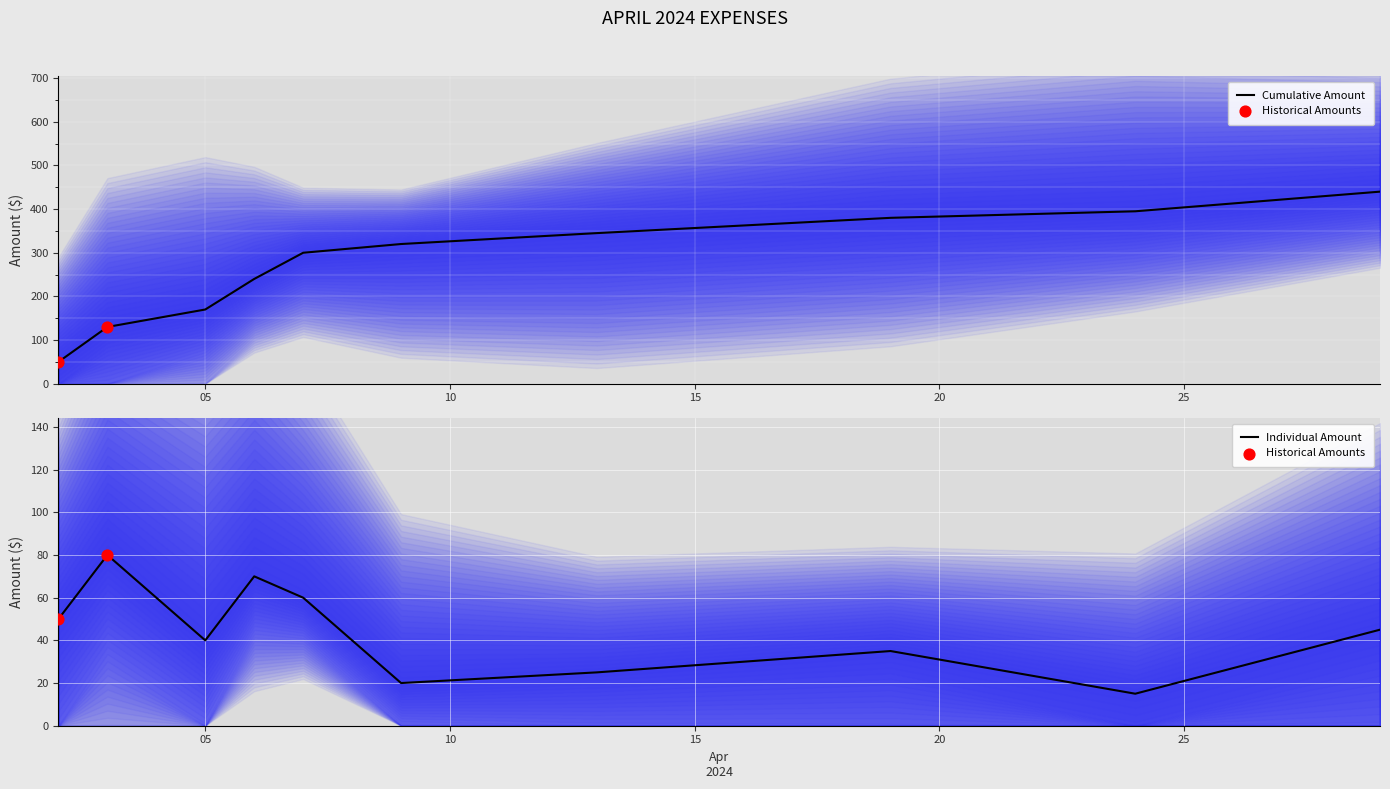

What is the ratio of the value at 2024-04-19 to the value at 2024-04-29?

0.8